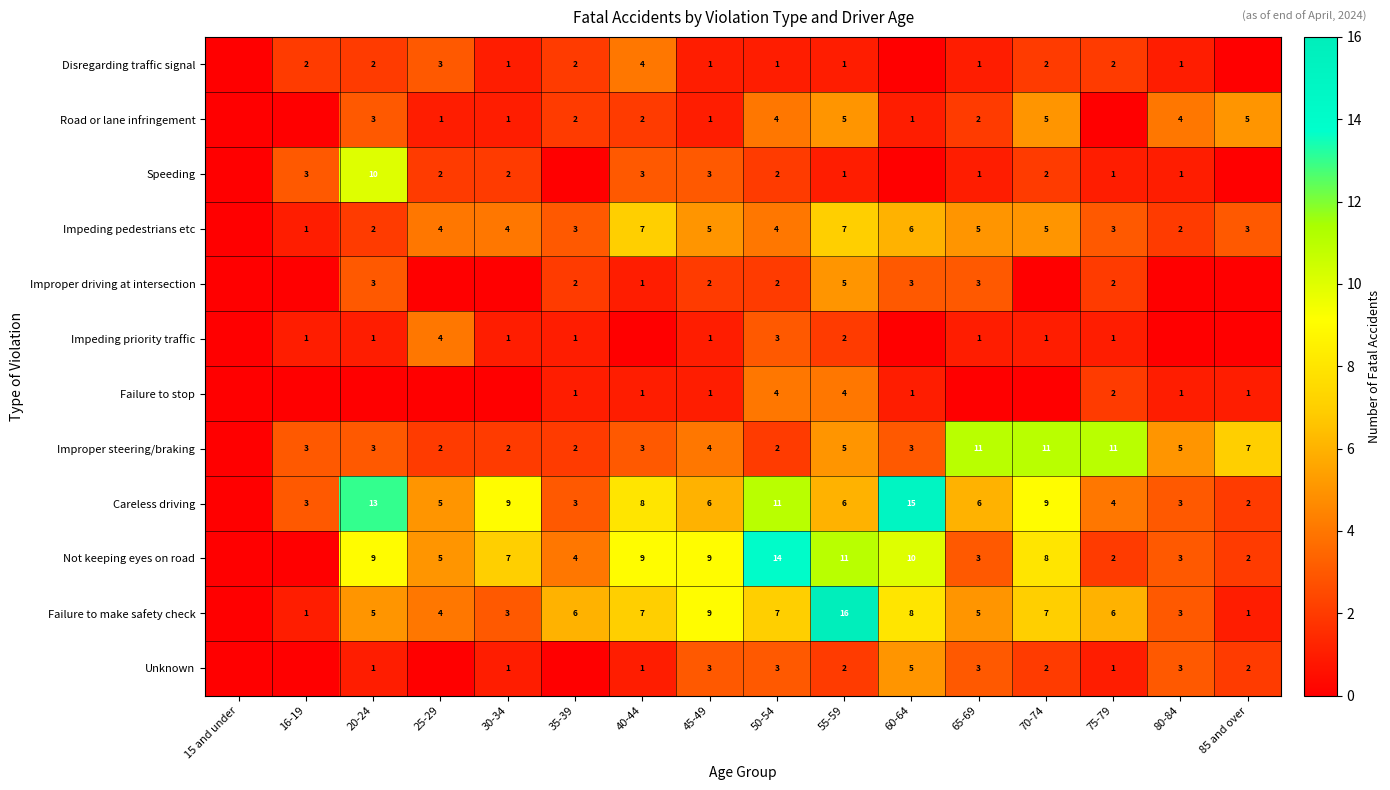

What is the difference between the highest and lowest values at 40-44?

9